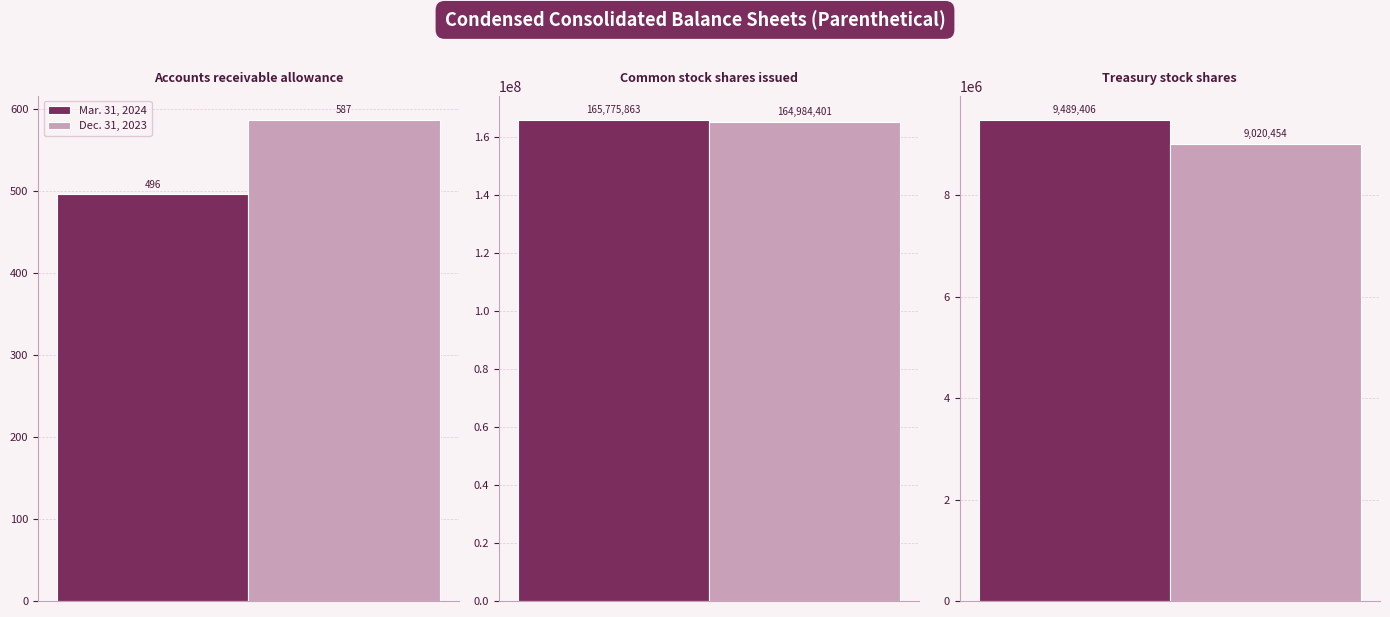

At how many categories does at least one series exceed 26243866?

1